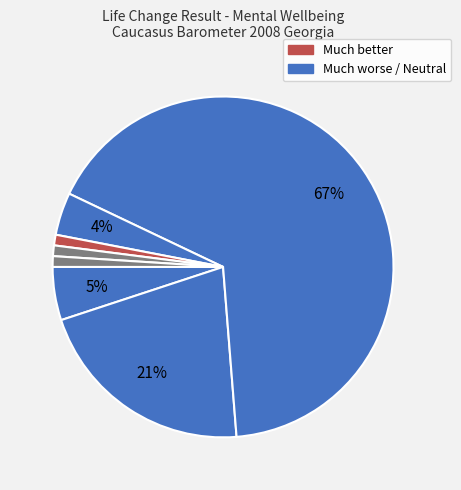

Count the number of slices in the pie.

7